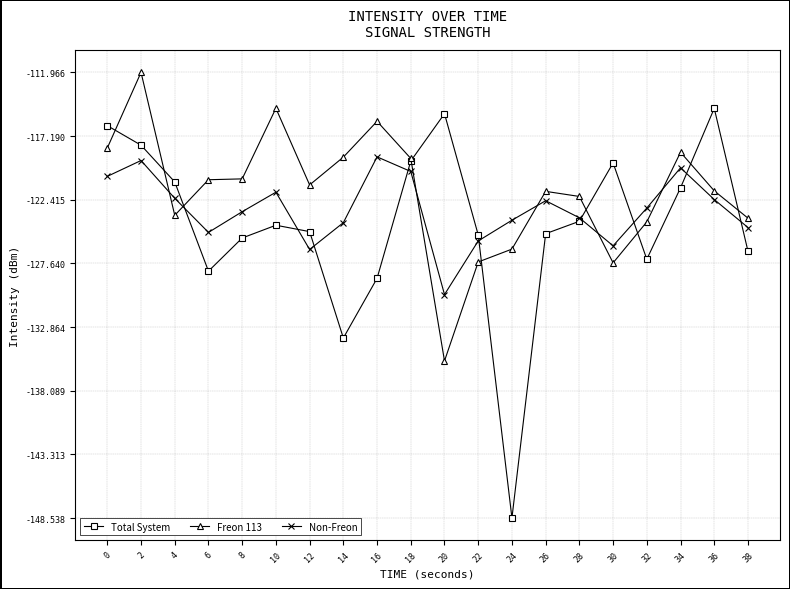

What is the total value across all series at 18?

-358.4